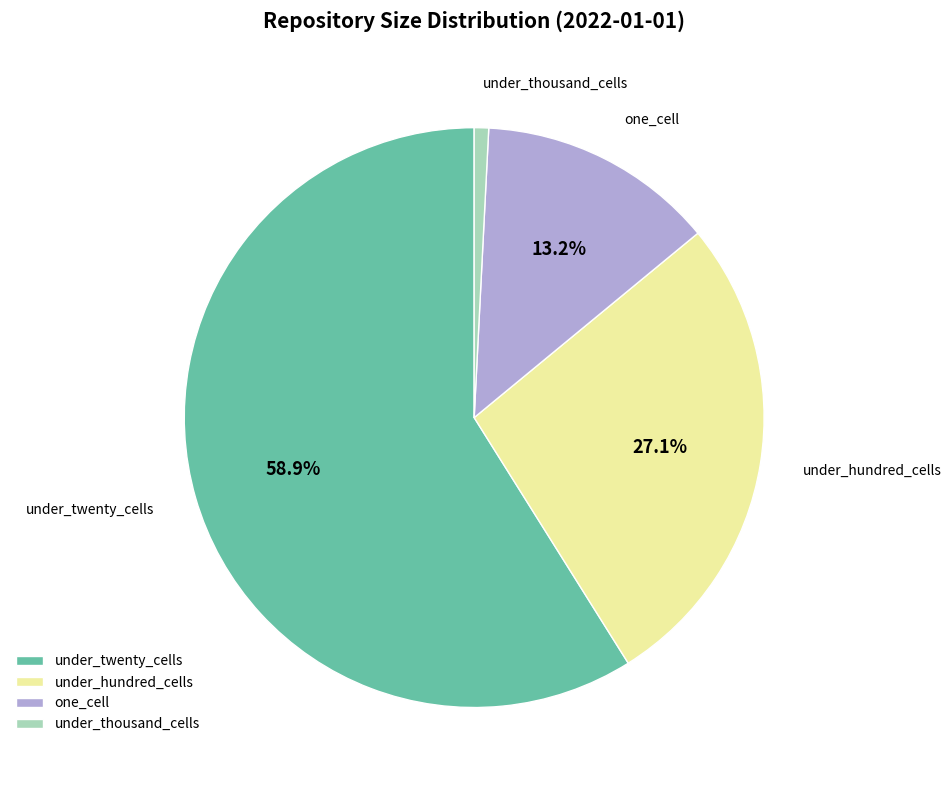

How many slices are in this pie chart?

4